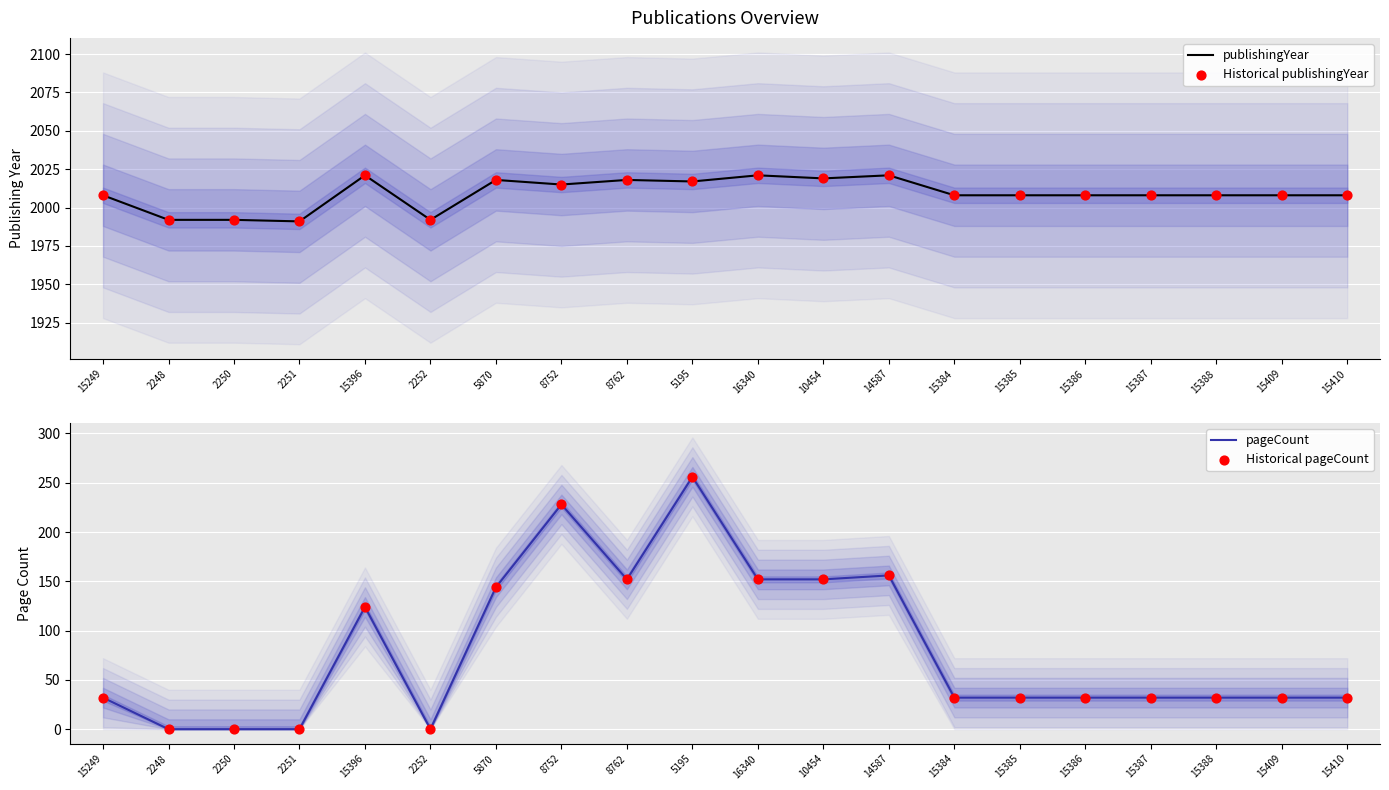

What is the total value across all series at 16340?

4346